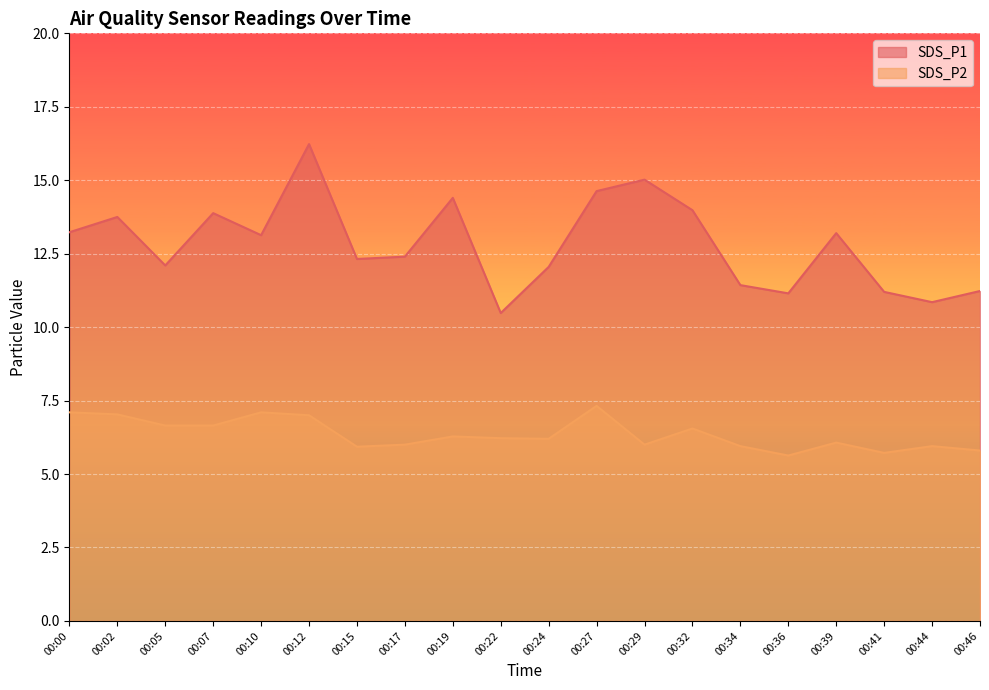

In SDS_P1, how many points are higher than both neighbors (excluding endpoints)?

6